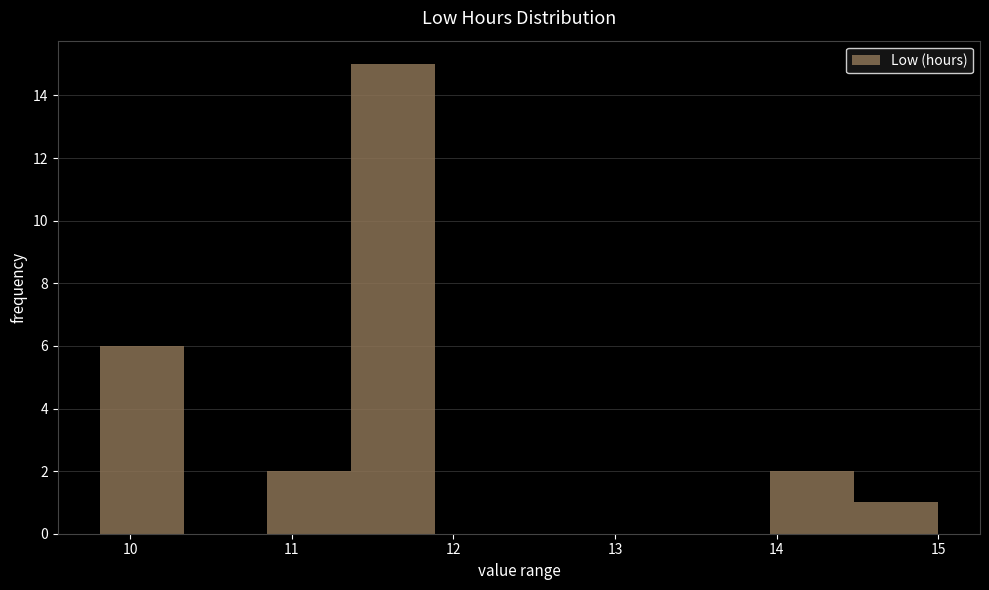

How tall is the bar that spans 14.0 to 14.5 on the x-axis? Neither the bar edges nor the heights are printed on the chart, so give them approximately, as read against the axes.

2